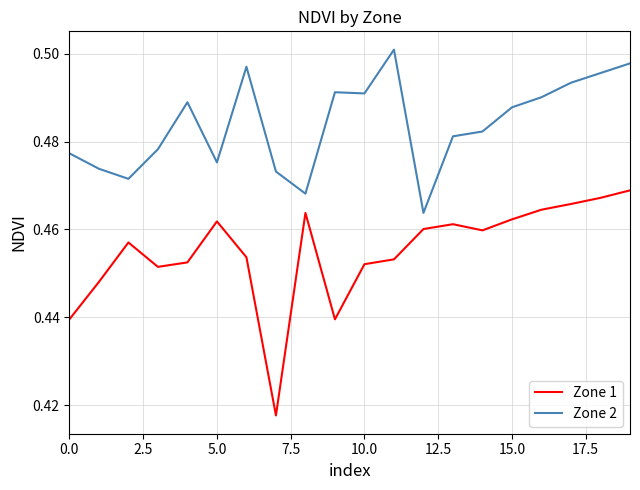

Which series has the largest range (max minus min)?

Zone 1